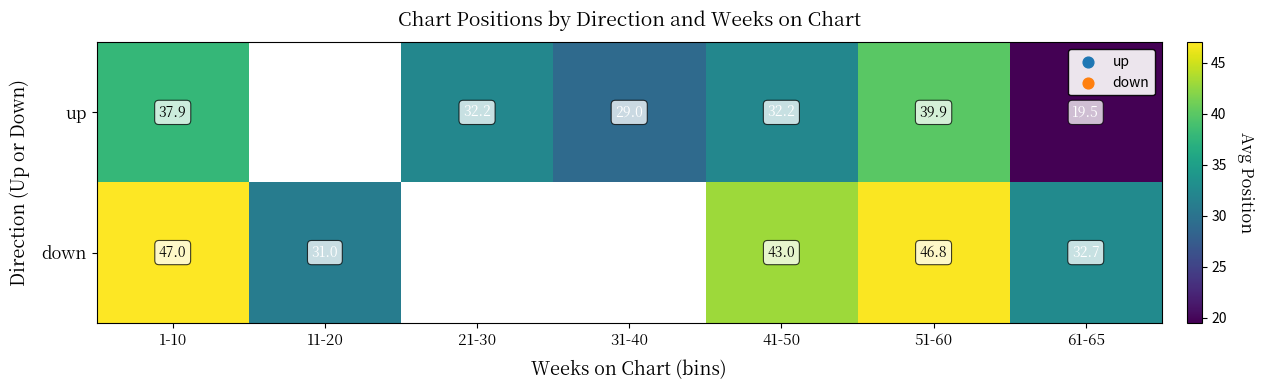

At which category does the chart reach its peak across all series?

1-10